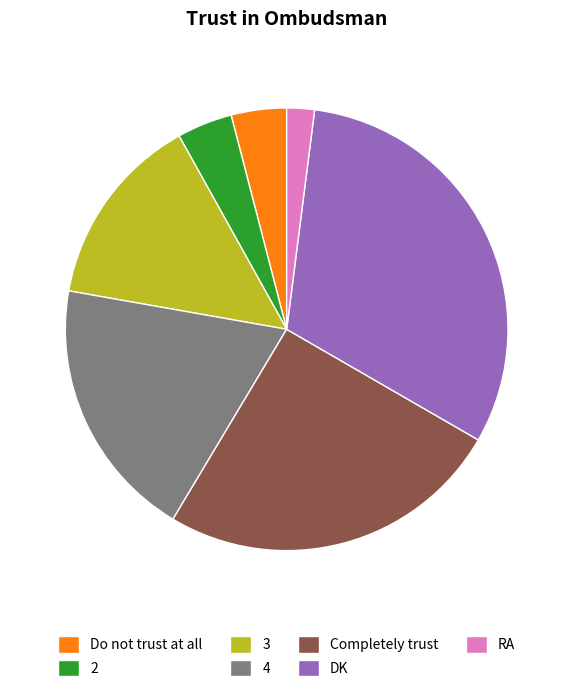

Which category has the biggest portion of the pie?

DK